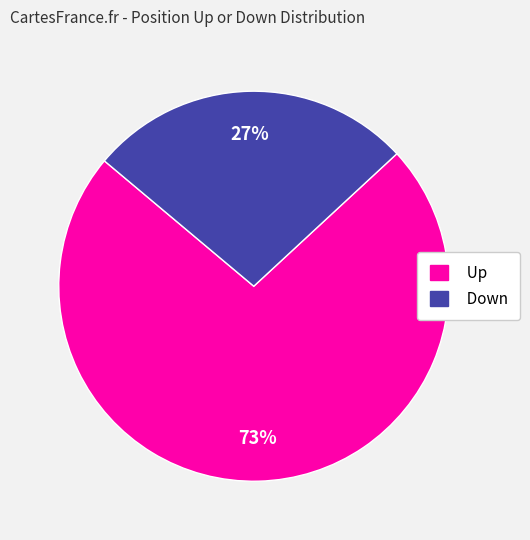

Is there a majority slice in this chart?

Yes